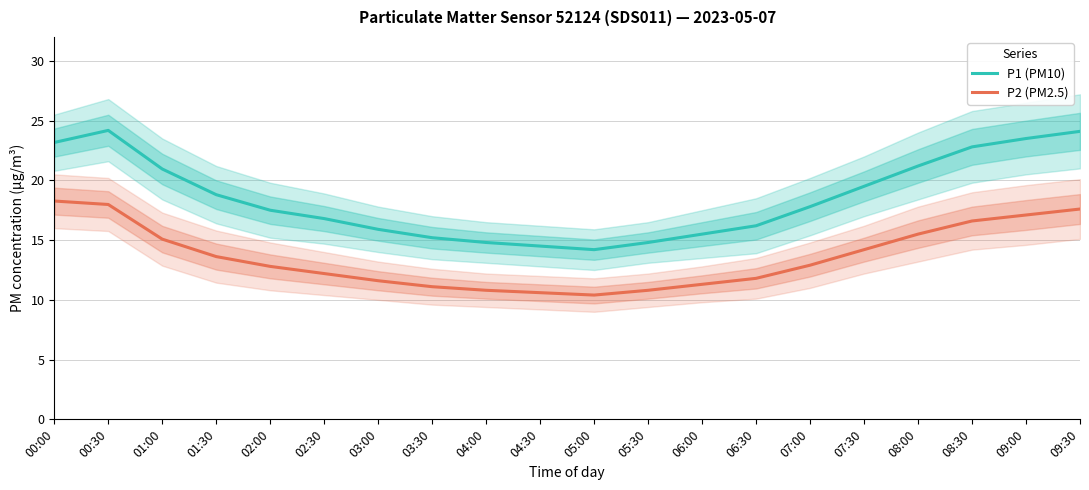

True or false: P2 (PM2.5) and P1 (PM10) cross at least once.

False